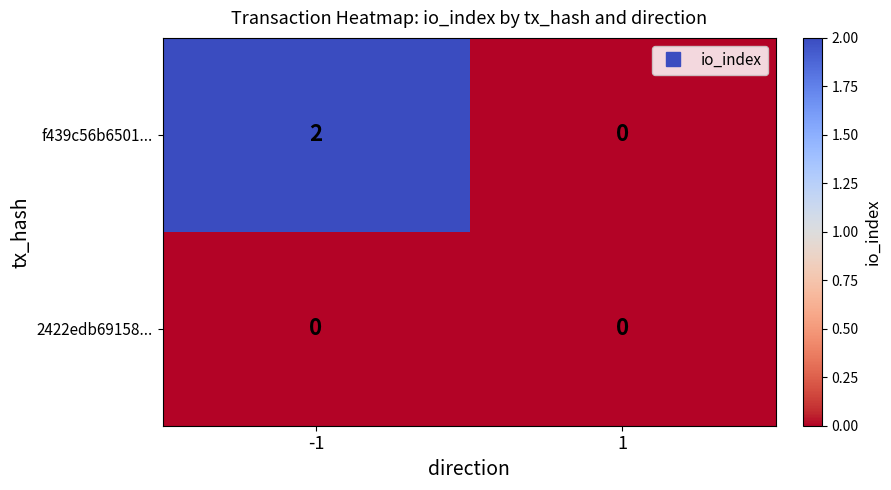

True or false: 2422edb69158... has a value of 0 at 1.

True